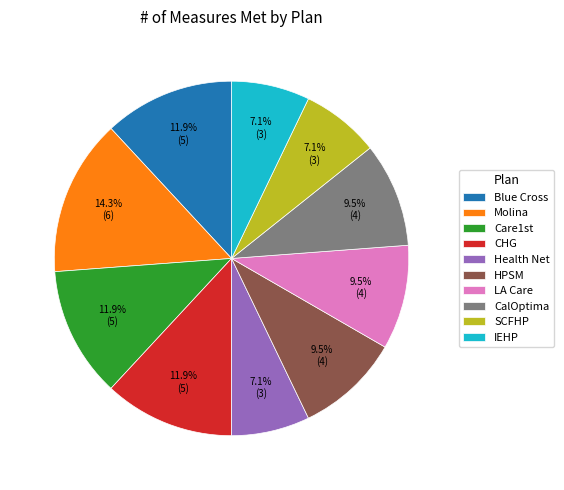

Which slice is the largest?

Molina